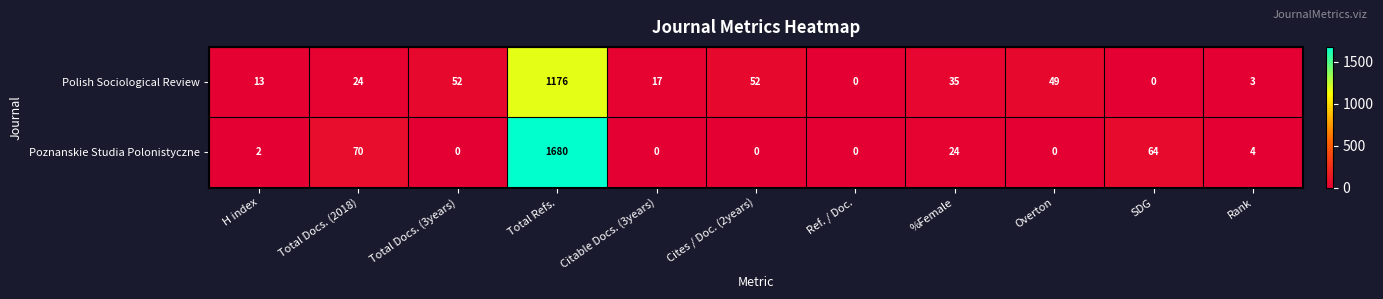

What is the total value across all series at %Female?

59